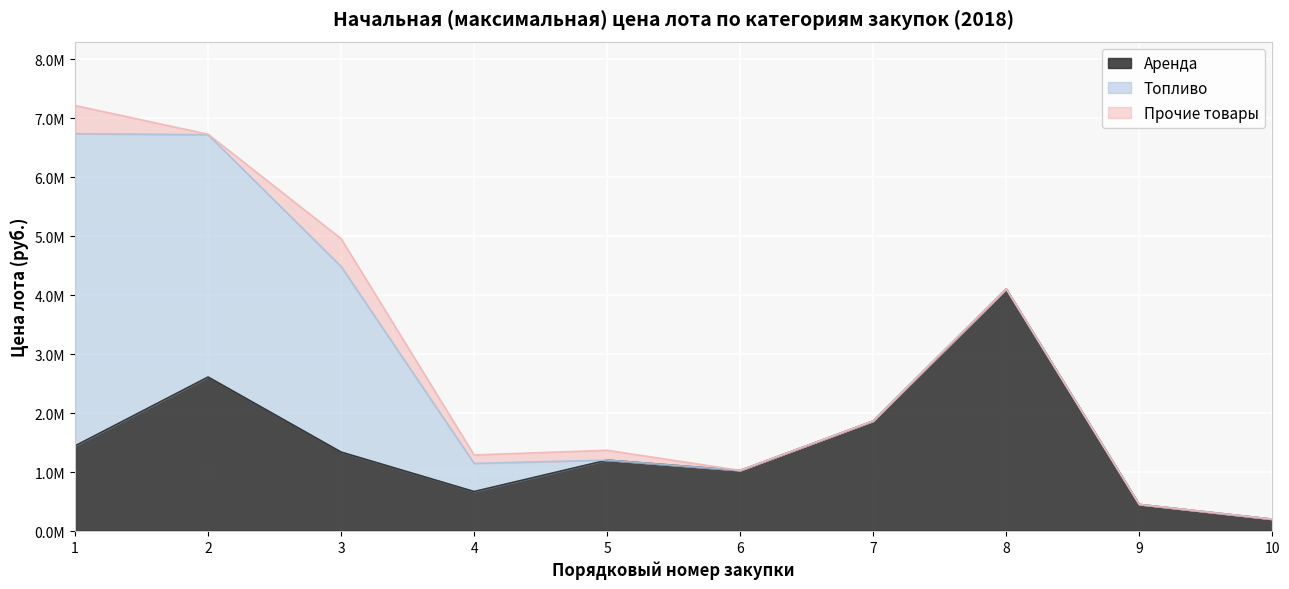

Which category has the highest value in the Топливо series?

1